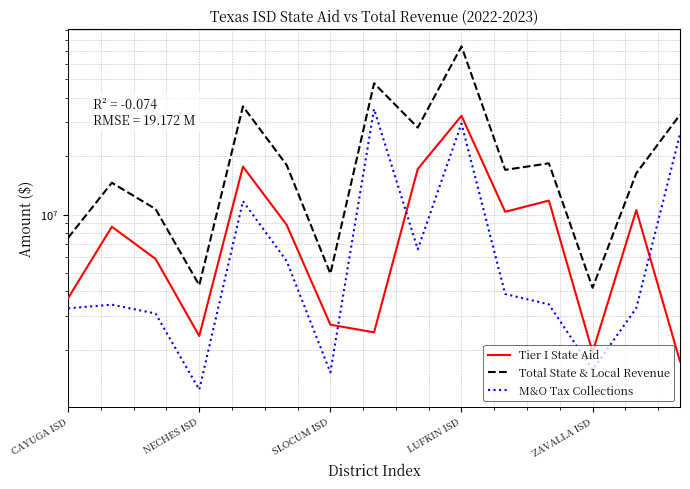

Which series has the largest total across all categories?

Total State & Local Revenue